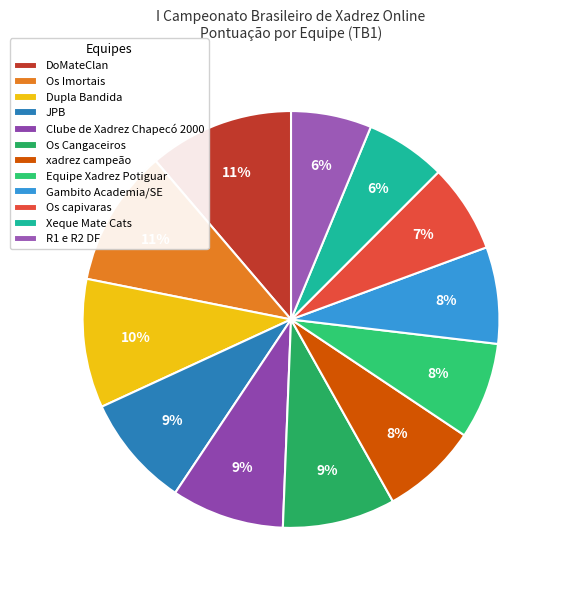

What is the change in value from Dupla Bandida to Equipe Xadrez Potiguar?

-2.0